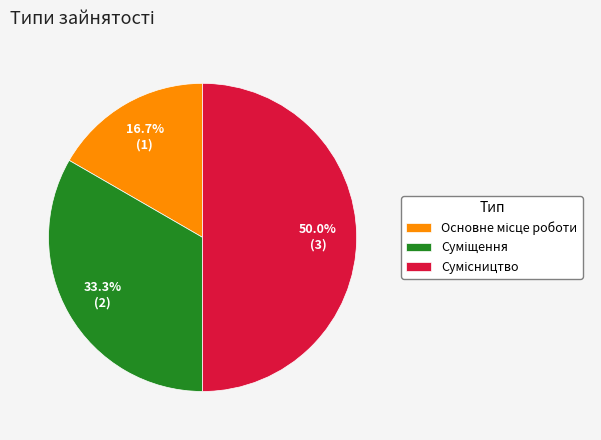

Count the number of slices in the pie.

3